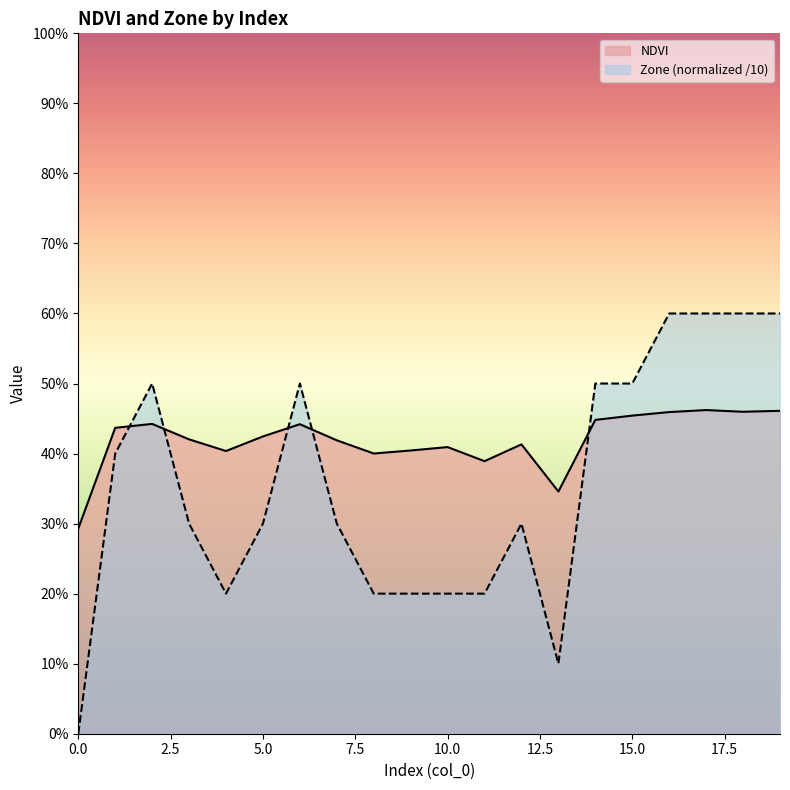

What is the average value of the Zone series?

0.4